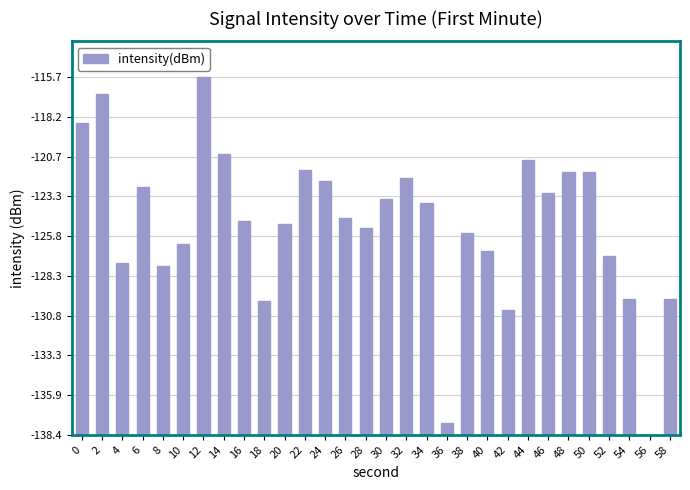

How many positive values are there?

29